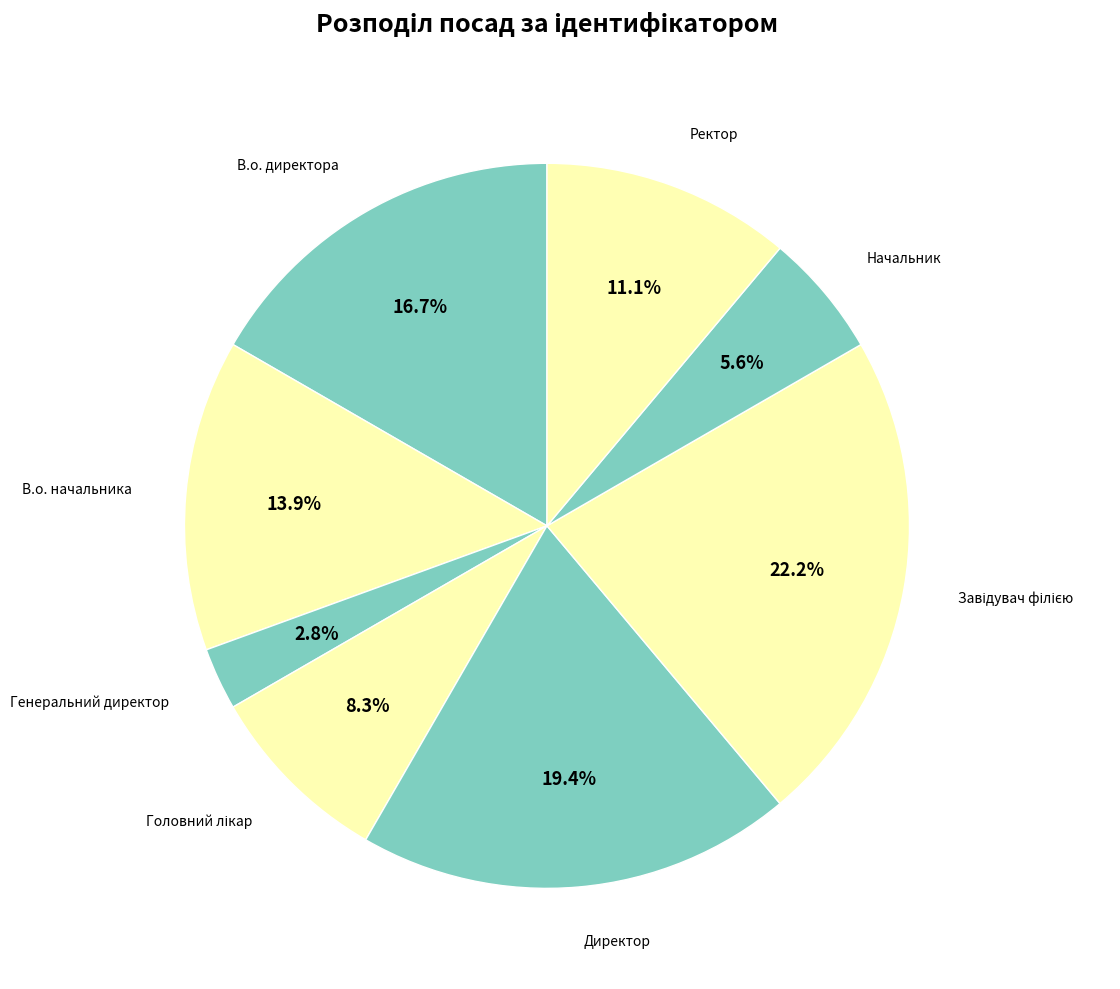

How many slices are in this pie chart?

8